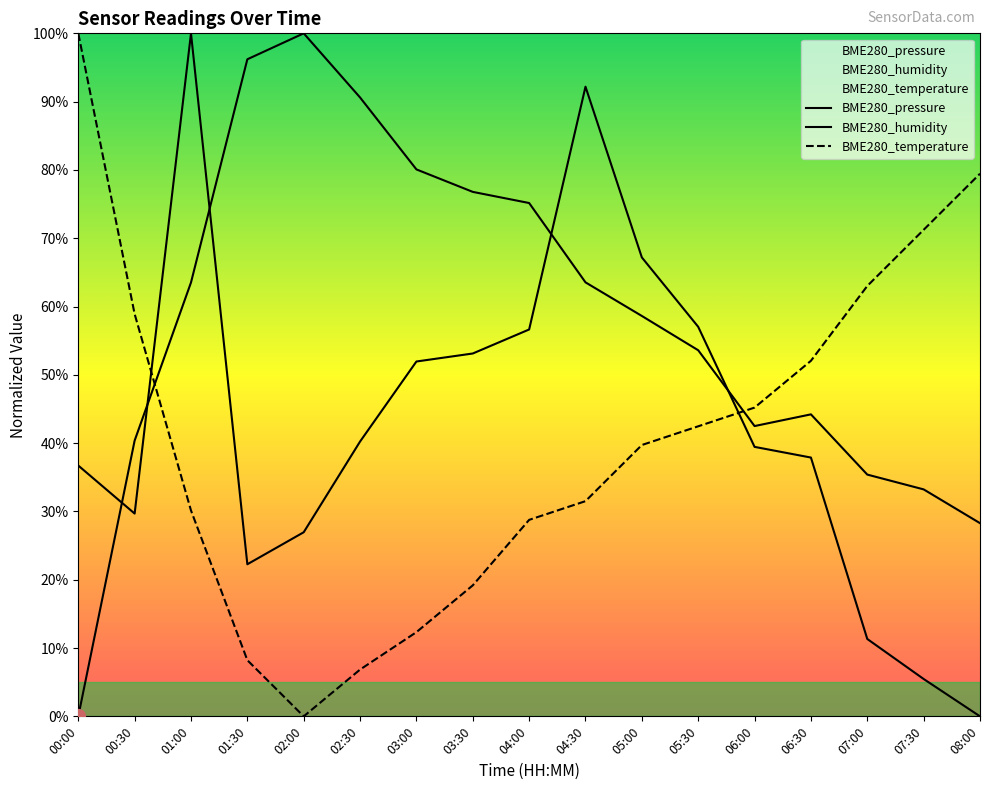

How many times do BME280_pressure and BME280_humidity cross each other?

5